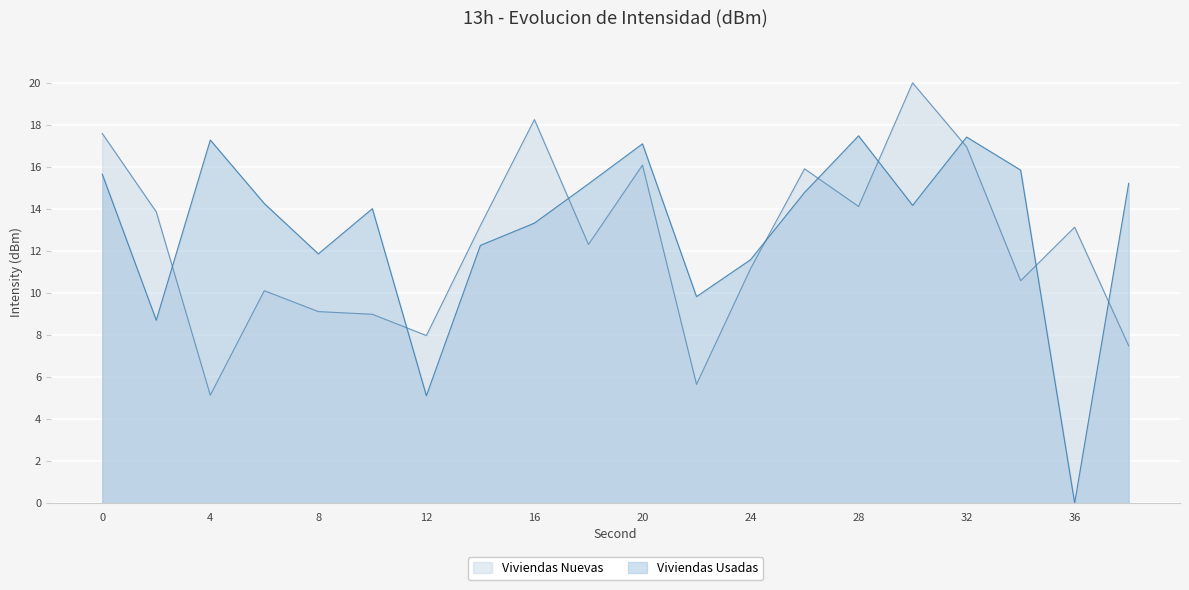

Does the chart display data point markers on the line(s)?

No